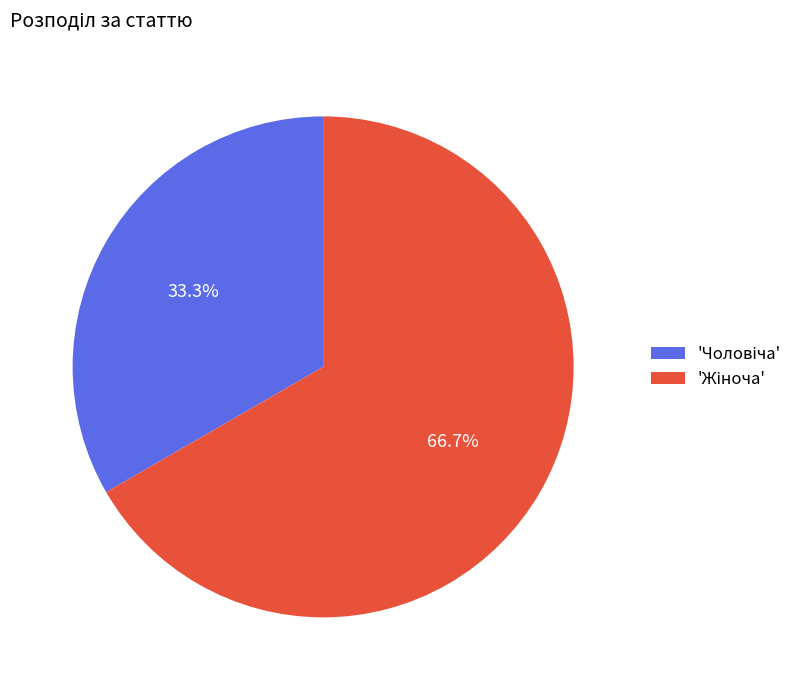

To the nearest percent, what is the average slice percentage?

50%